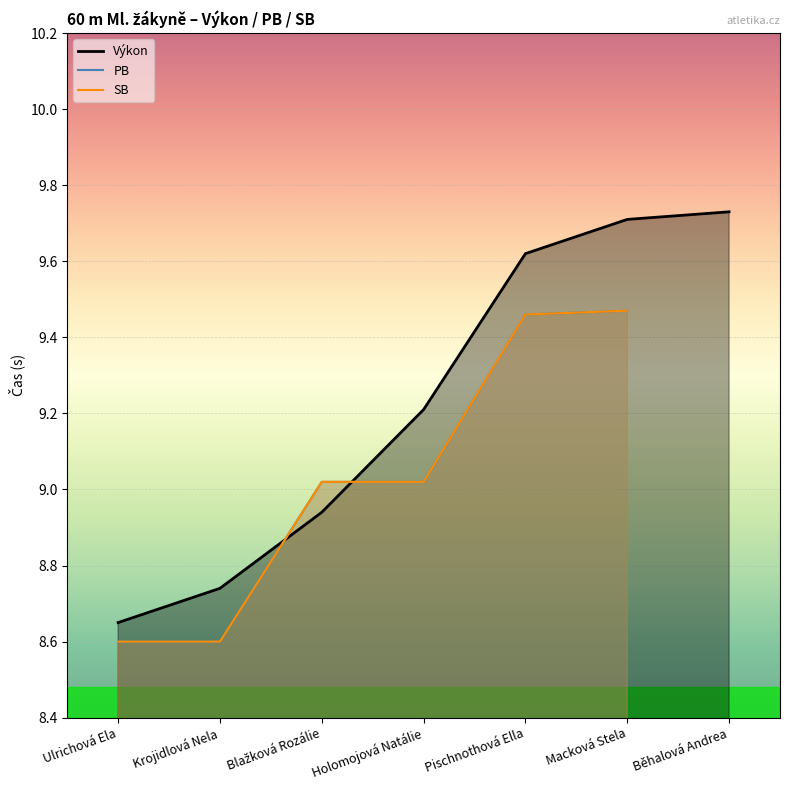

How many values in SB are above zero?

6